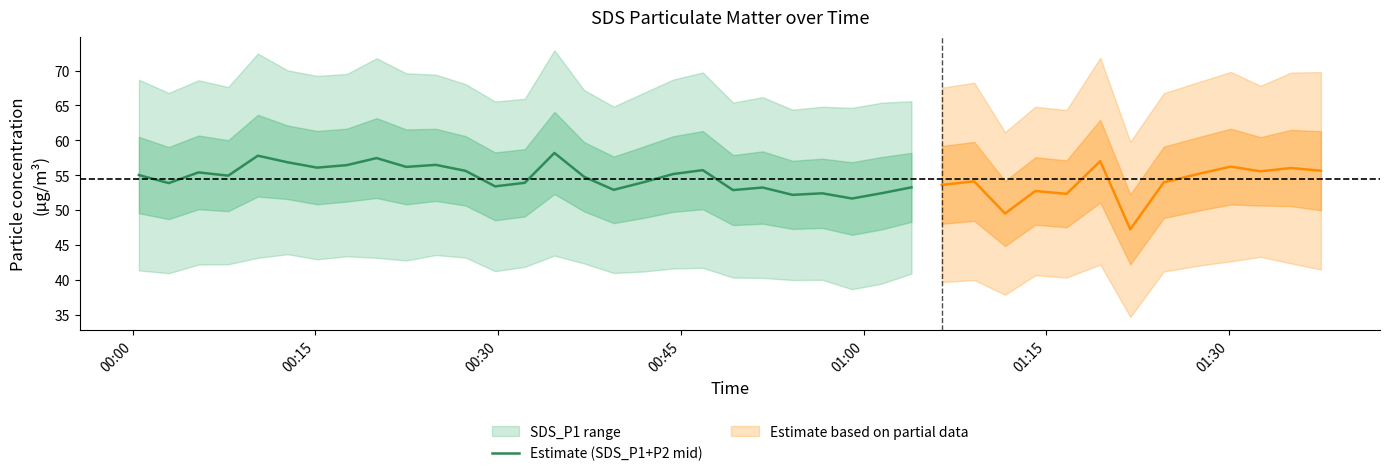

What is the smallest value displayed?

51.6